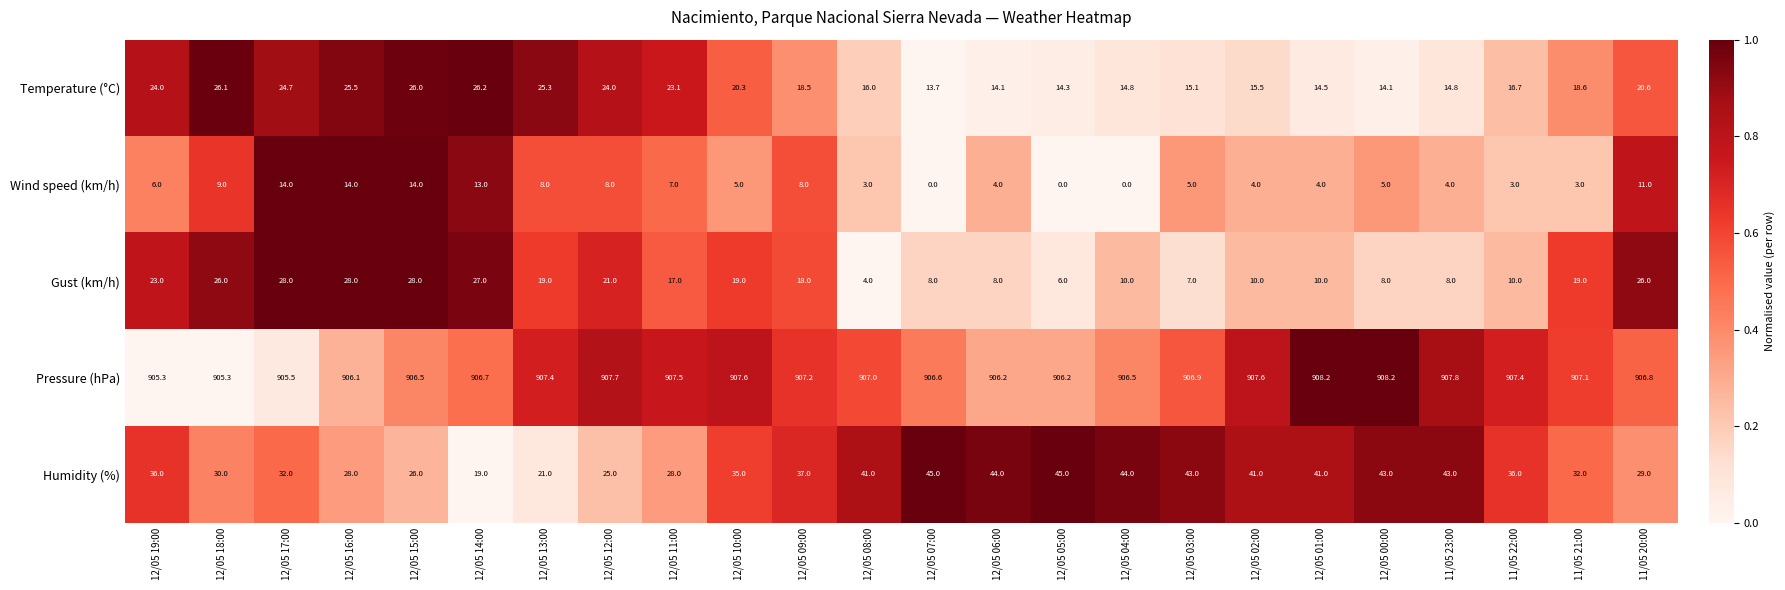

What is the sum of all Pressure (hPa) values?

21765.3